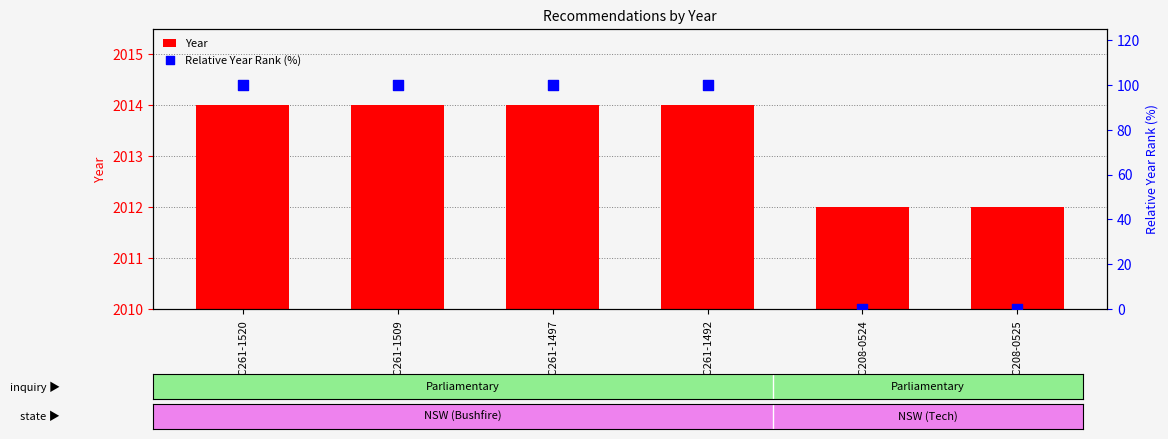

At which category is the sum across all series the highest?

REC261-1520